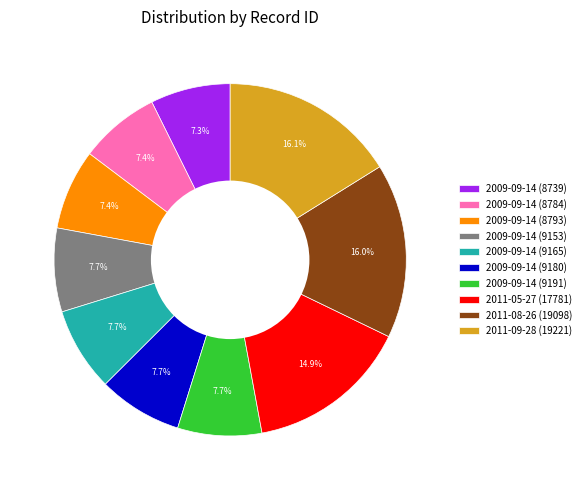

How many segments does this pie chart have?

10